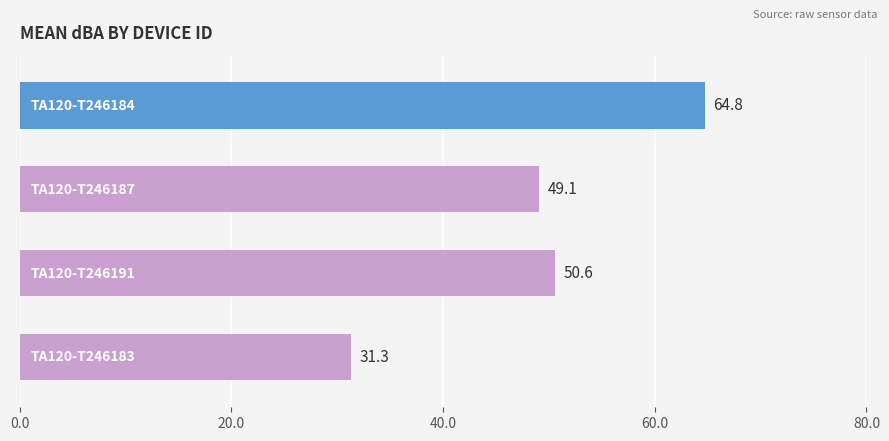

What is the value of the 3rd bar from the top?

50.6